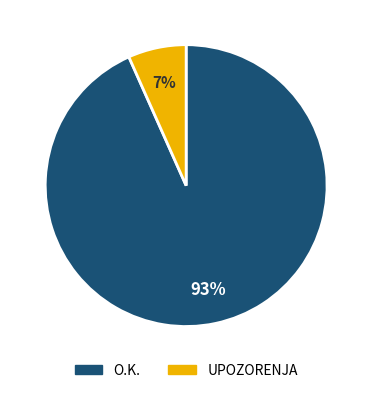

Is there a majority slice in this chart?

Yes